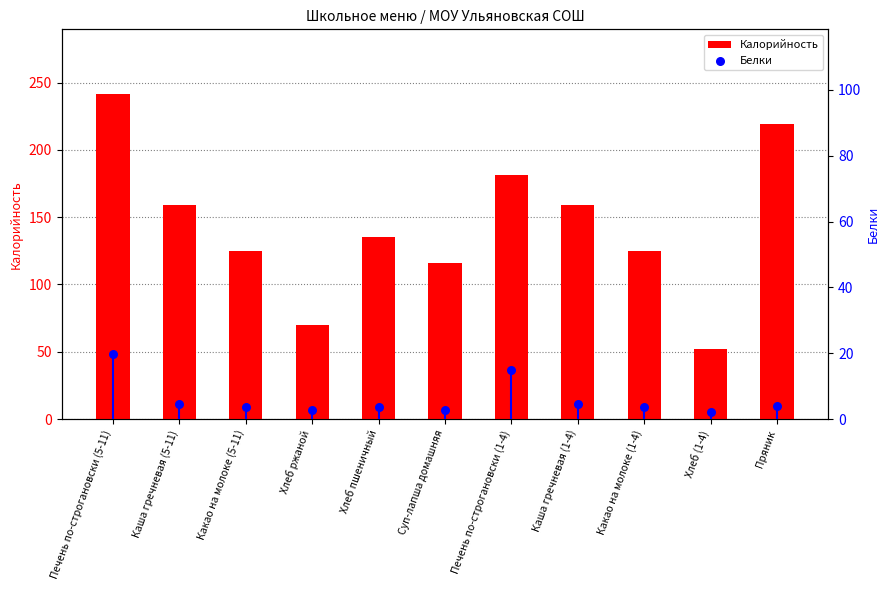

What is the total value across all series at Печень по-строгановски (5-11)?

261.0